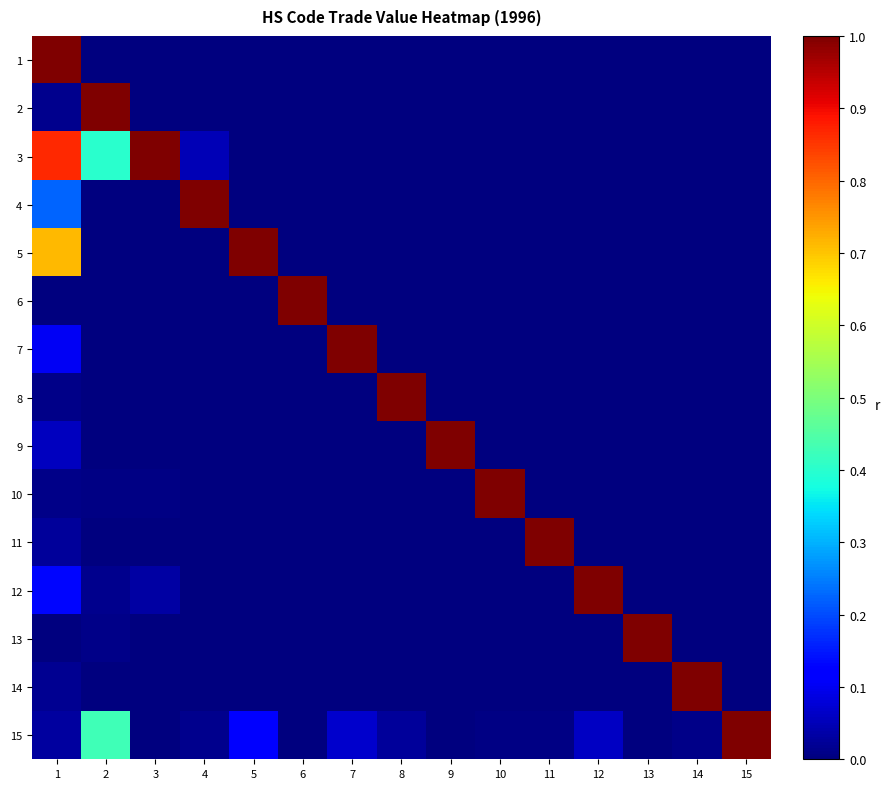

Which series changed the most between 1 and 15?

1